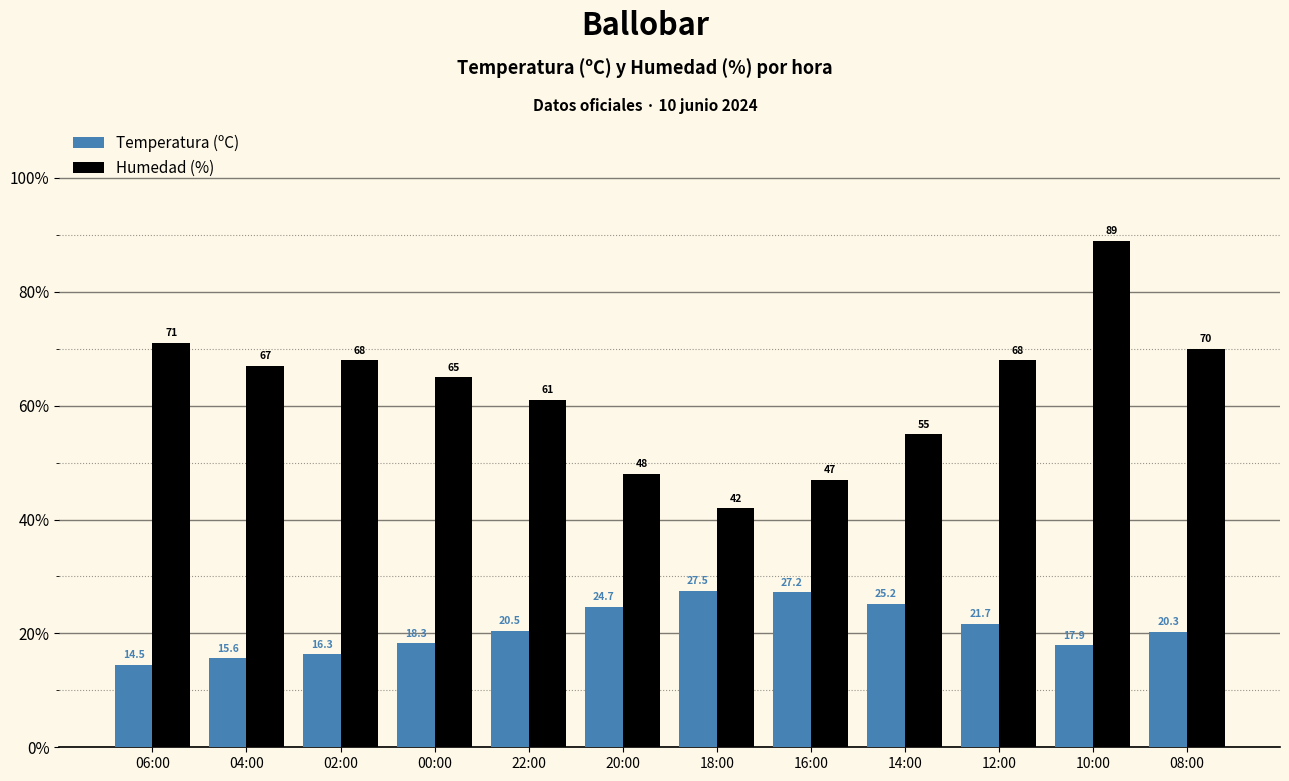

Which series has the widest spread of values?

Humedad (%)